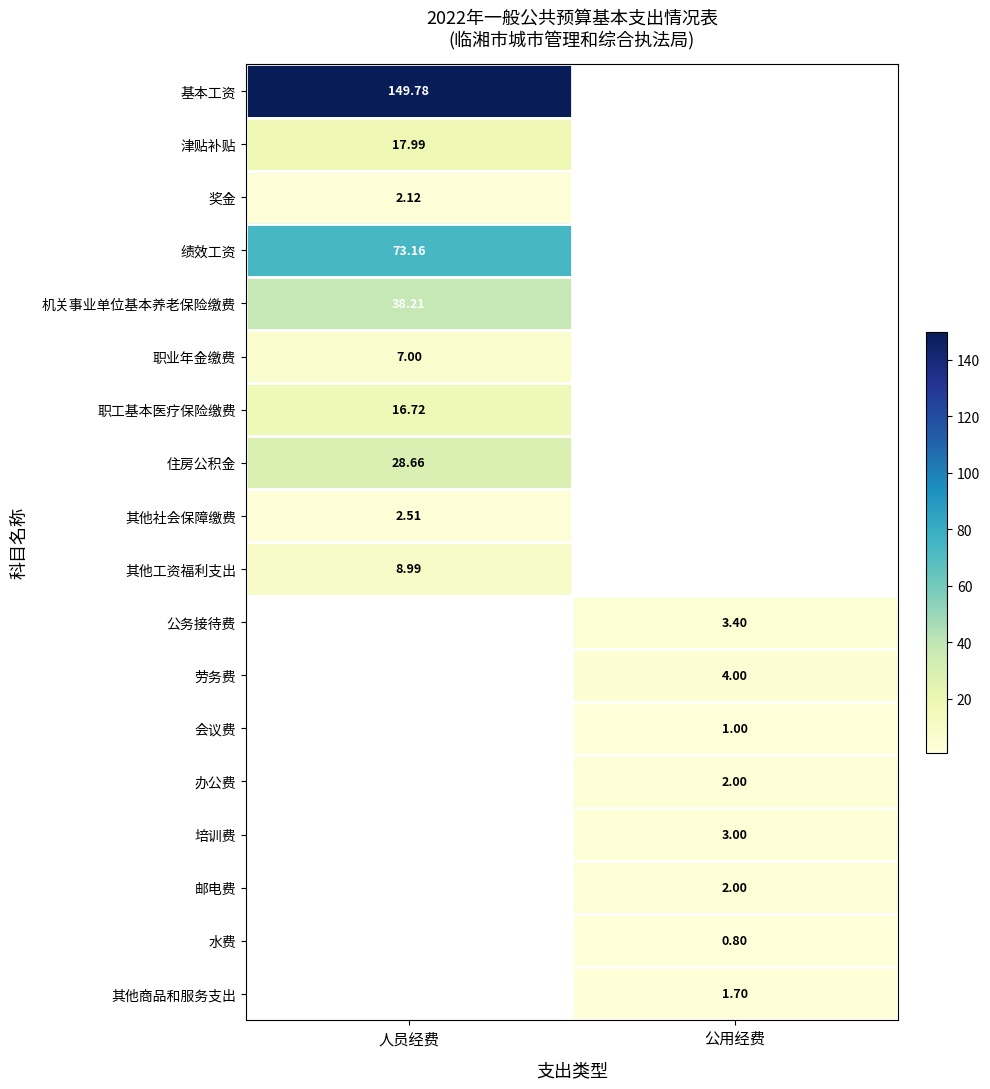

Is the value of 邮电费 at 公用经费 greater than the value of 基本工资 at 人员经费?

No